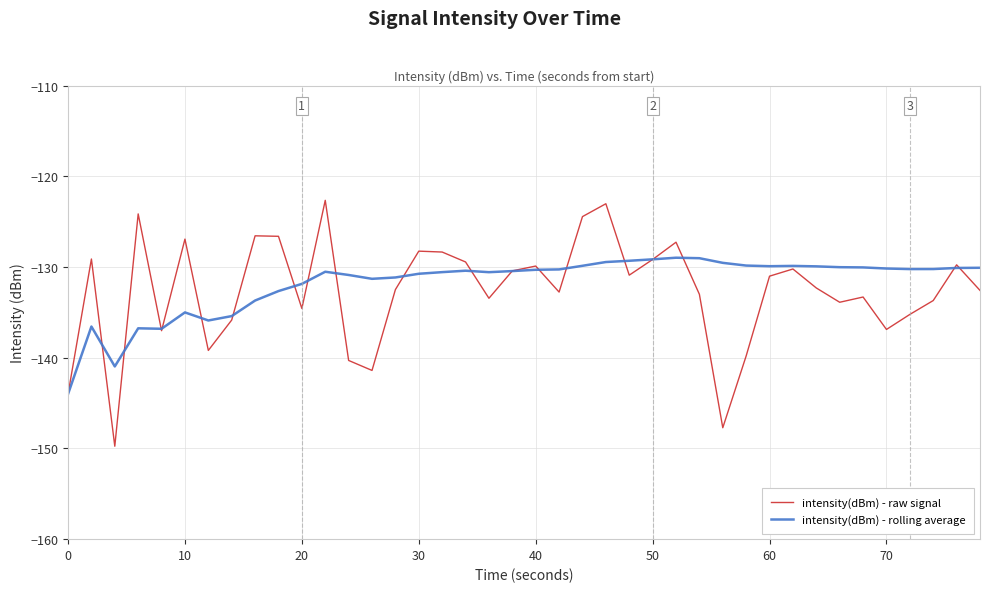

What is the greatest value displayed?

-122.6